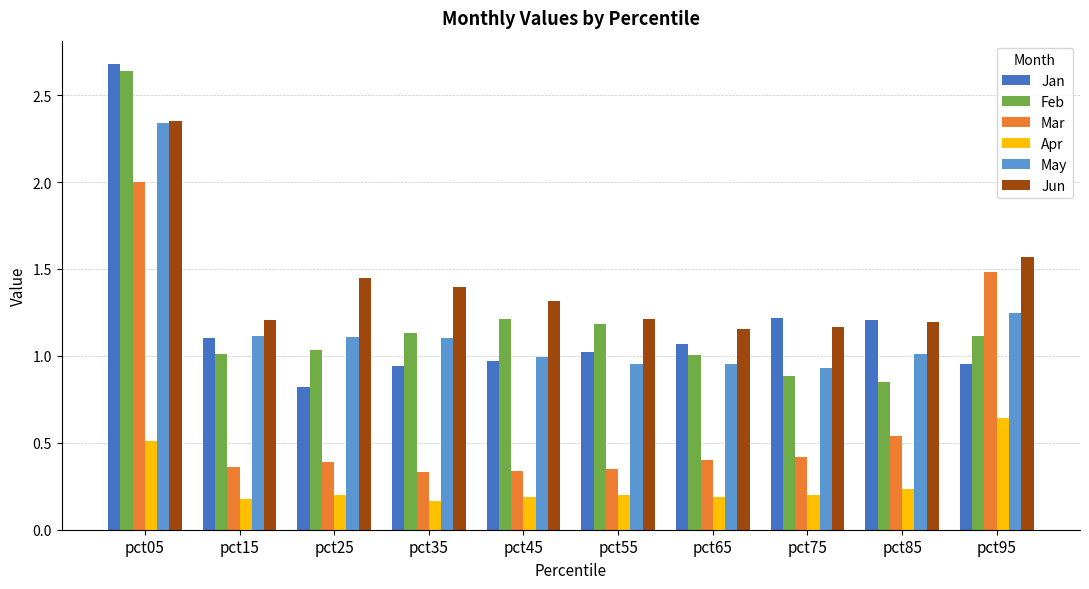

What is the maximum value shown in the chart?

2.7